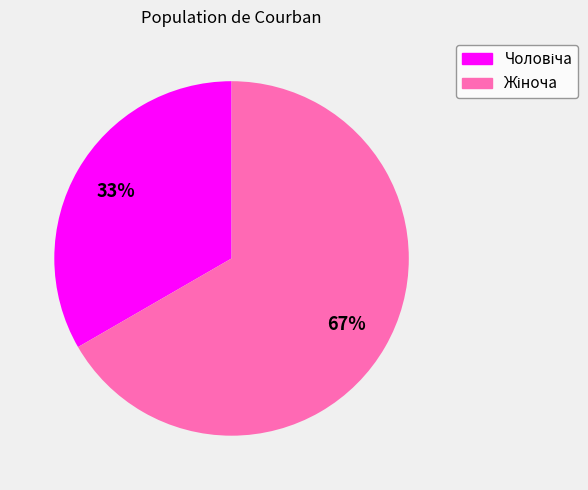

To the nearest percent, what is the average slice percentage?

50%